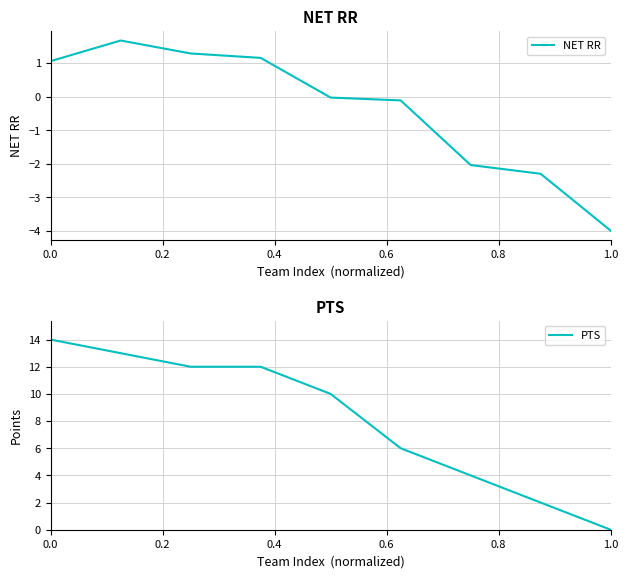

Reading left to right, transcribe all the data shown in this chart.

NET RR: 1.1	1.7	1.3	1.2	-0.0	-0.1	-2.0	-2.3	-4.0
PTS: 14.0	13.0	12.0	12.0	10.0	6.0	4.0	2.0	0.0